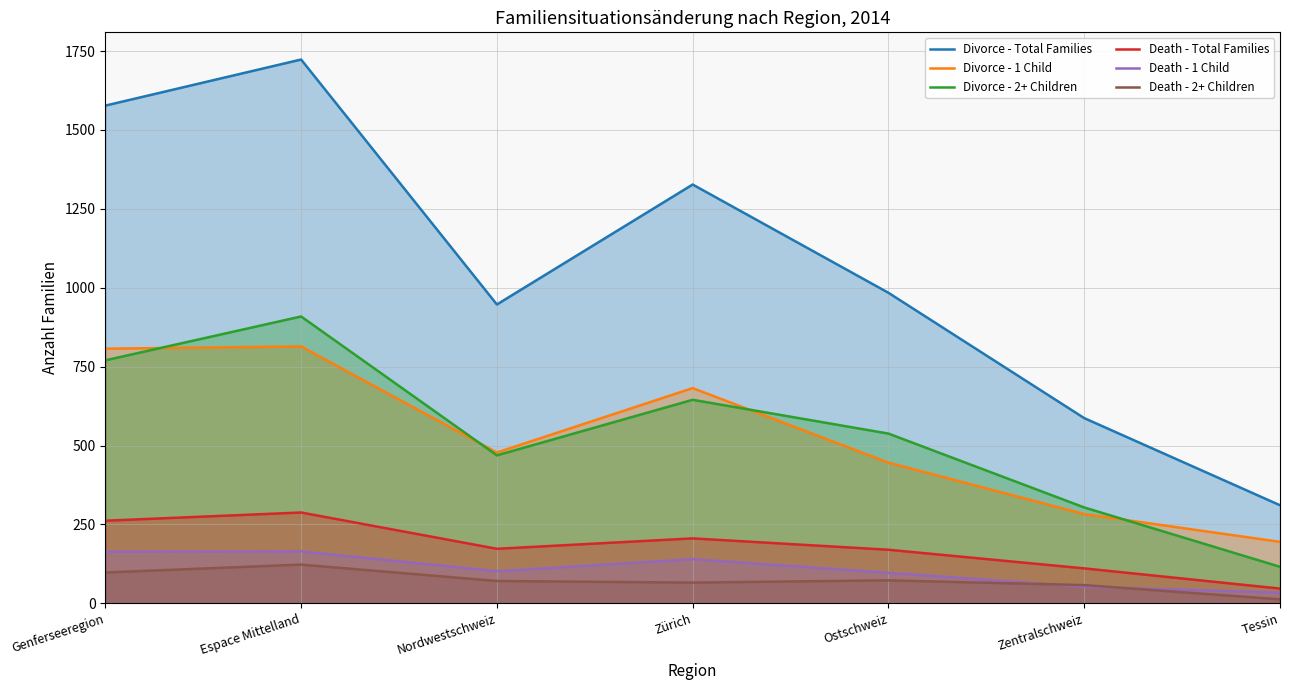

Where does the Death - 2+ Children series first go above 71?

Genferseeregion